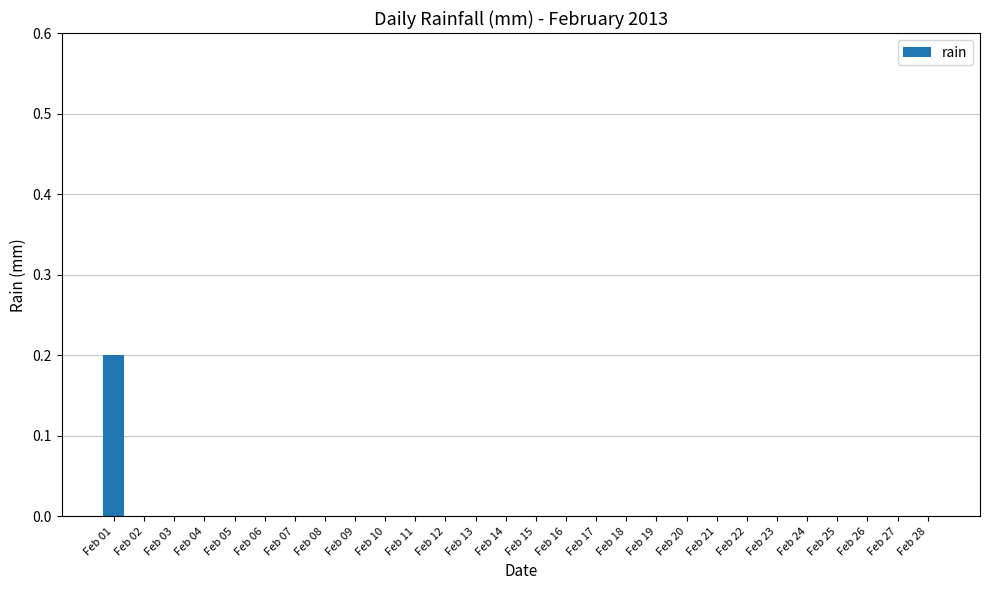

Which category has the highest value across all series?

Feb 01